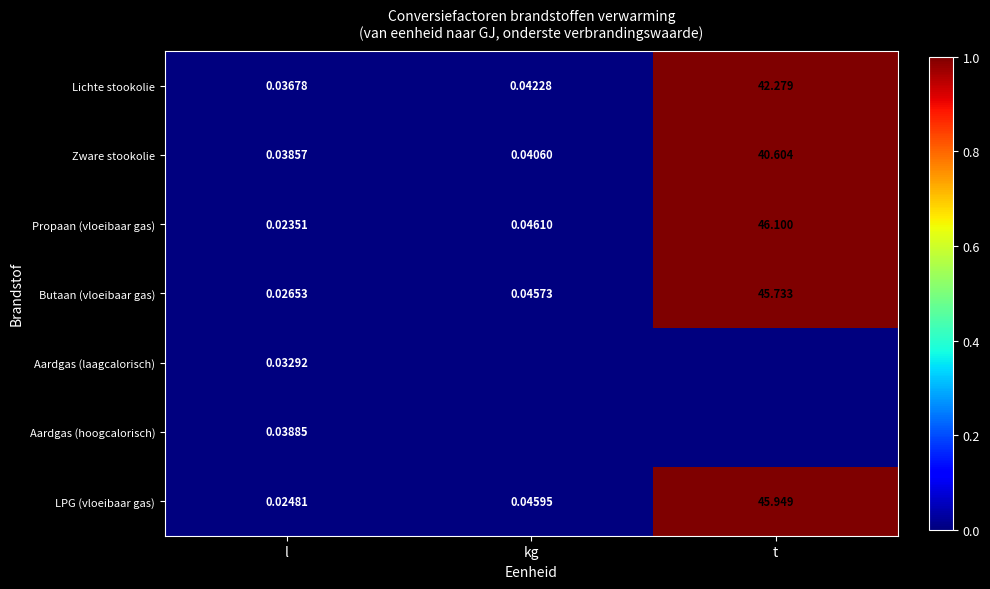

Which category has the lowest value in the Butaan (vloeibaar gas) series?

l